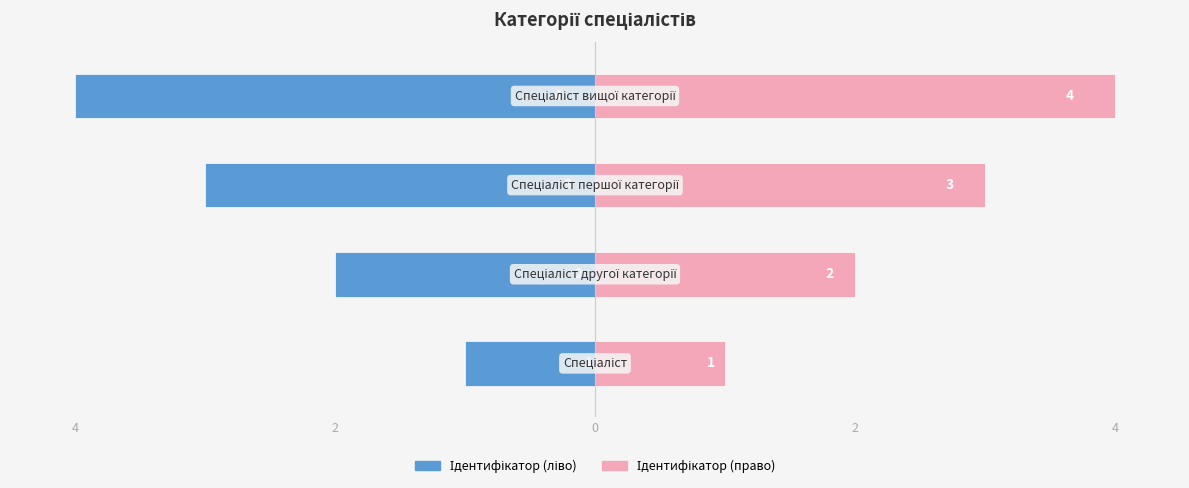

What is the maximum value for Ідентифікатор (право)?

4